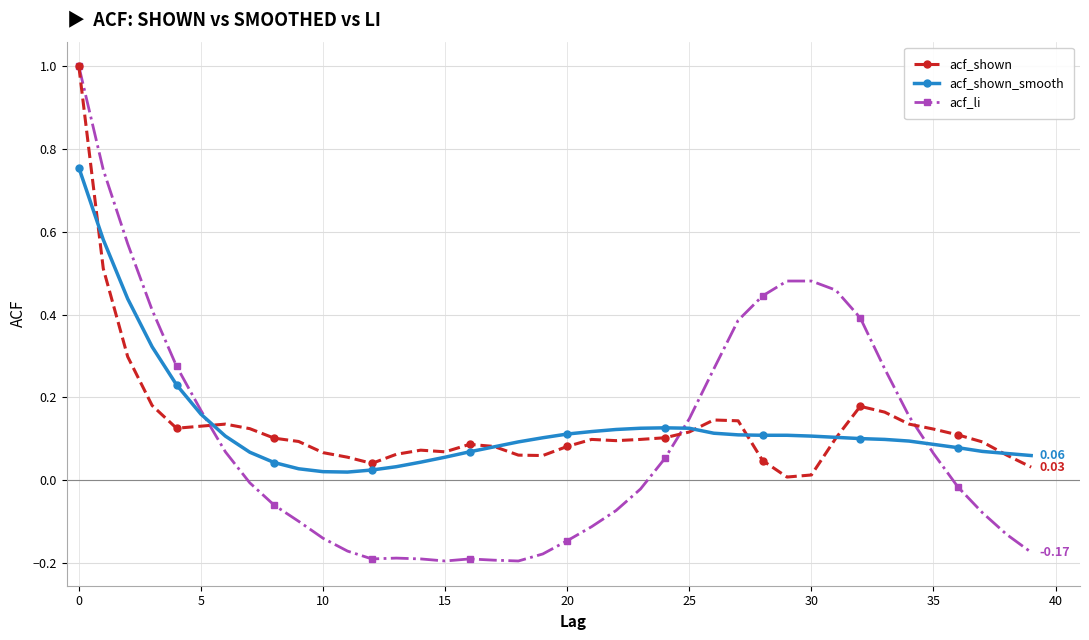

What is the difference between the maximum and minimum values in the acf_shown_smooth series?

0.7